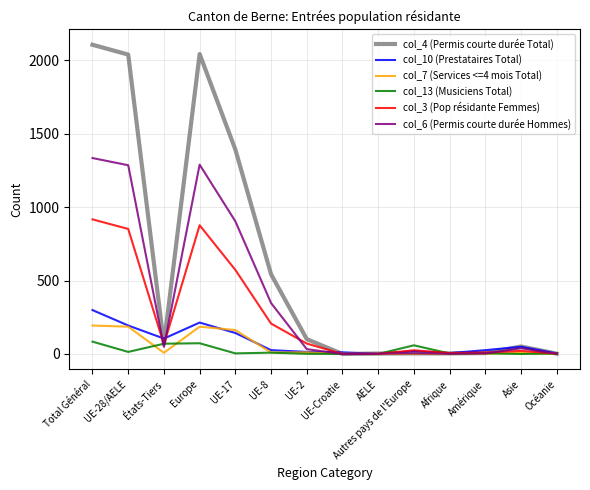

List the series in order of their peak value, lowest first.

col_13 (Musiciens Total), col_7 (Services <=4 mois Total), col_10 (Prestataires Total), col_3 (Pop résidante Femmes), col_6 (Permis courte durée Hommes), col_4 (Permis courte durée Total)